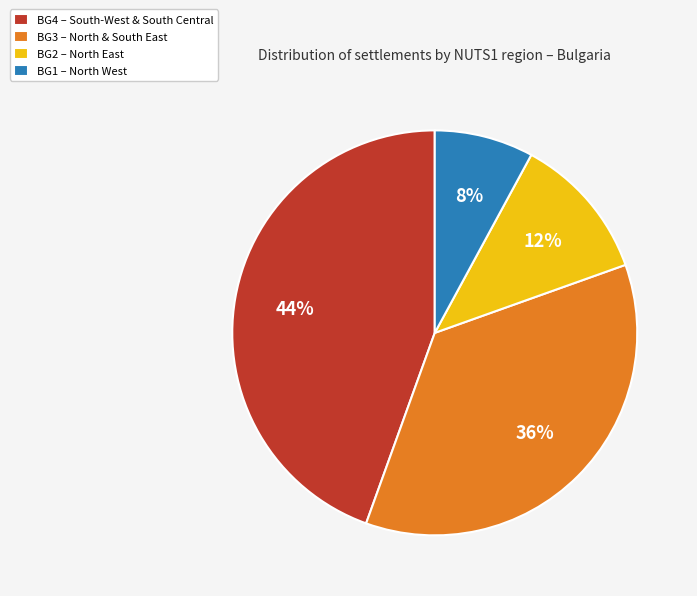

True or false: BG2 – North East accounts for 12% of the total.

True